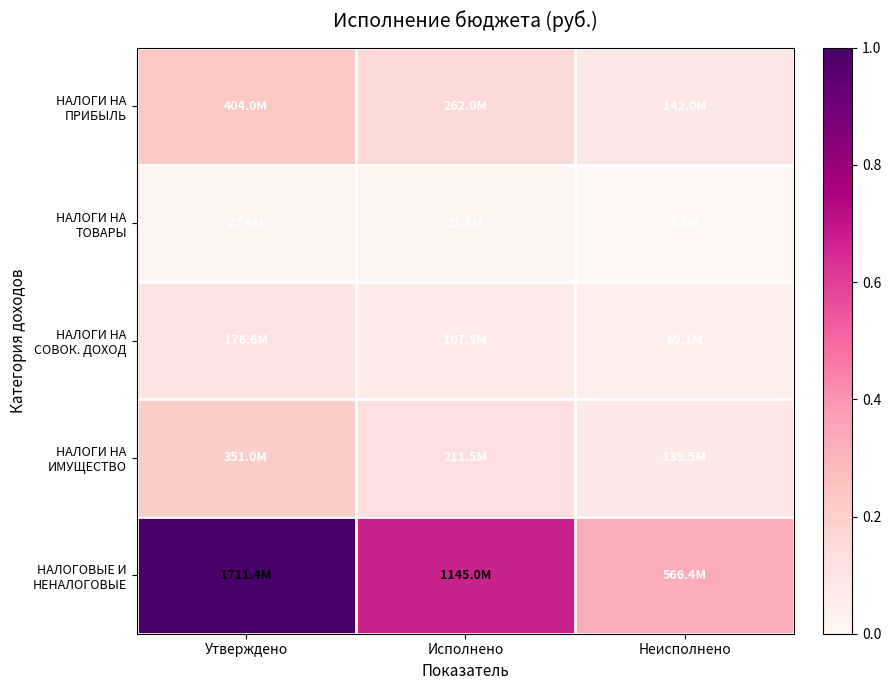

Which series has the largest range (max minus min)?

НАЛОГОВЫЕ И НЕНАЛОГОВЫЕ